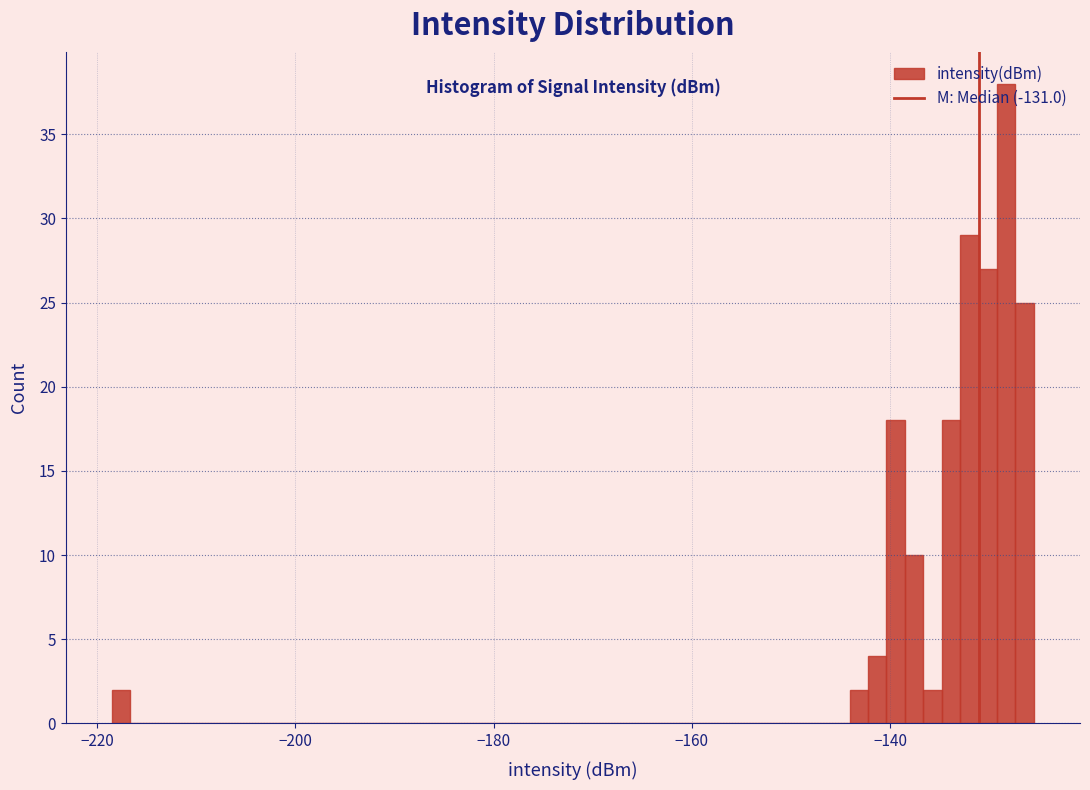

Read against the x-axis, roughly where is the centre of the tallest bar?

-128